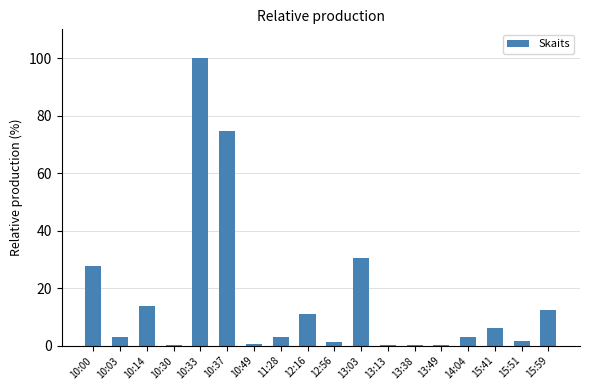

Which has a higher value, 10:37 or 10:14?

10:37